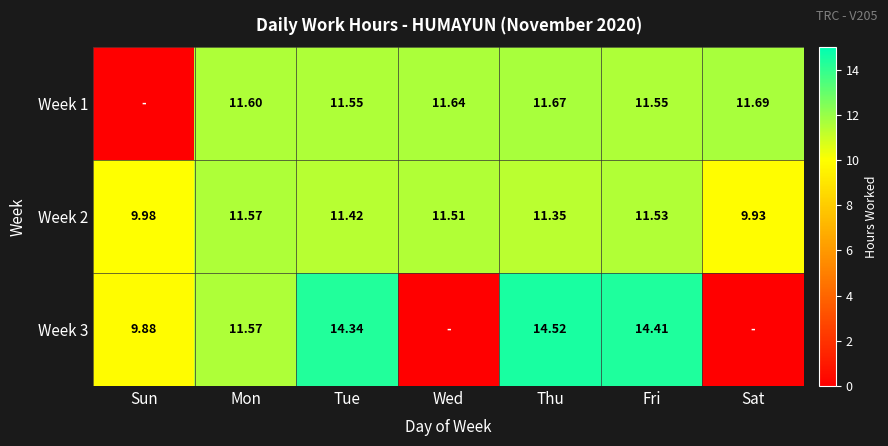

At how many categories does at least one series exceed 13?

3